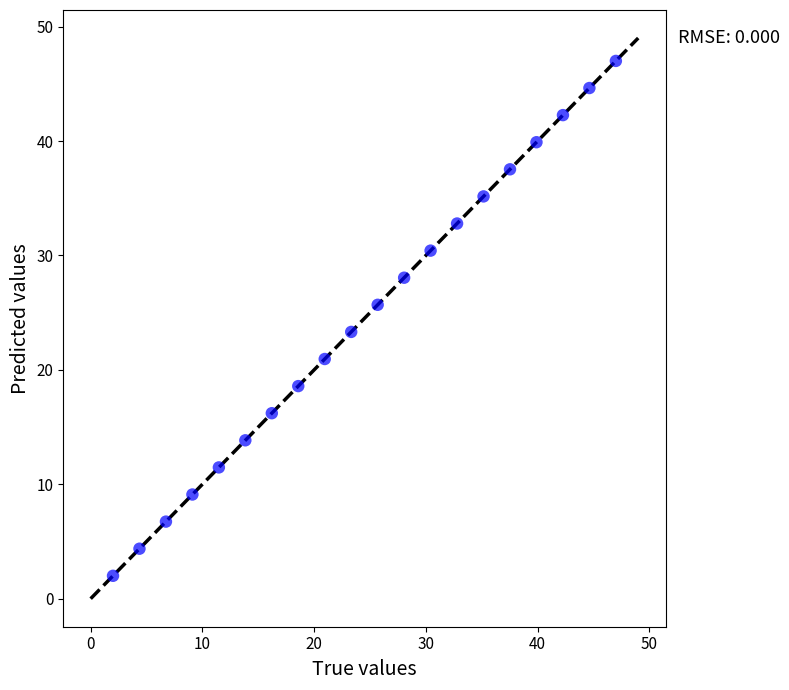

What Y value in the scatter plot is closest to 24?

23.3